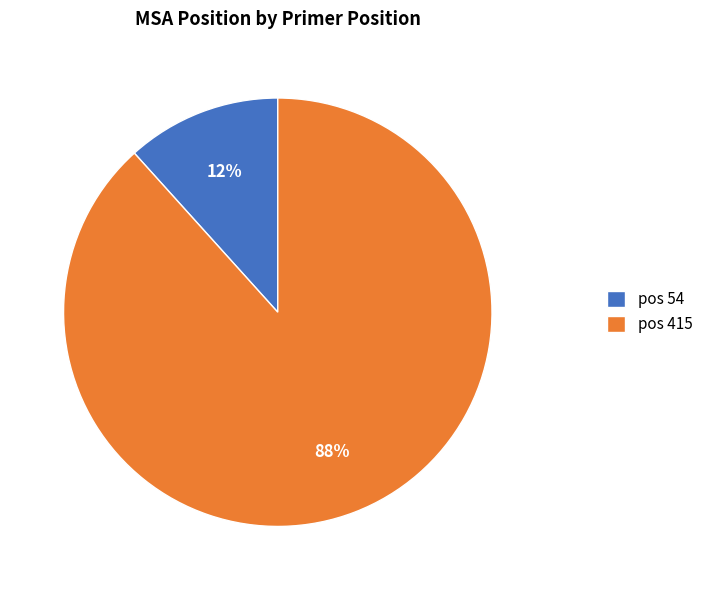

Which slice is the smallest?

pos 54